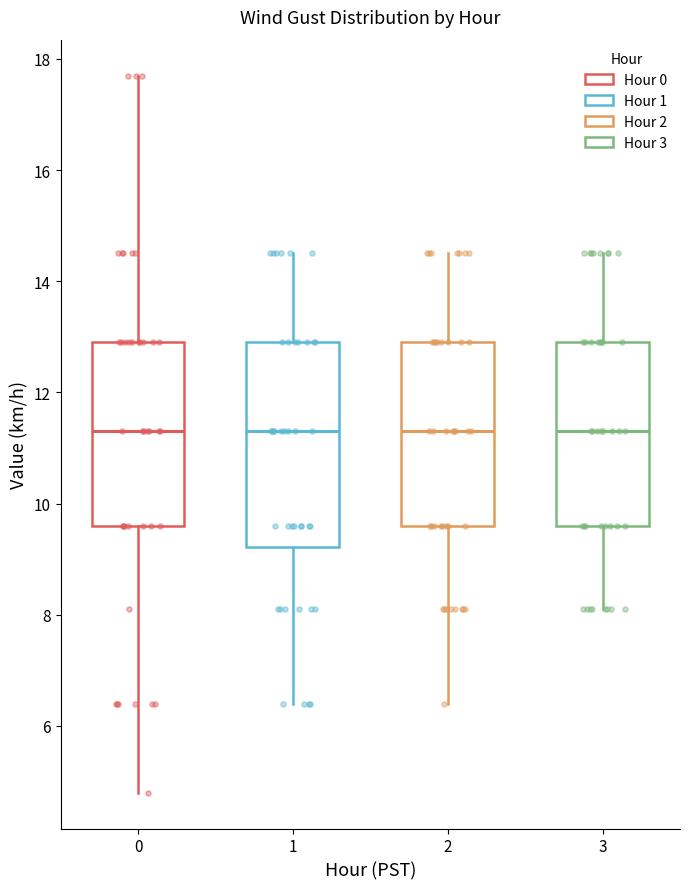

Comparing the boxes themselves (not the whiskers), which one is the tallest?

1